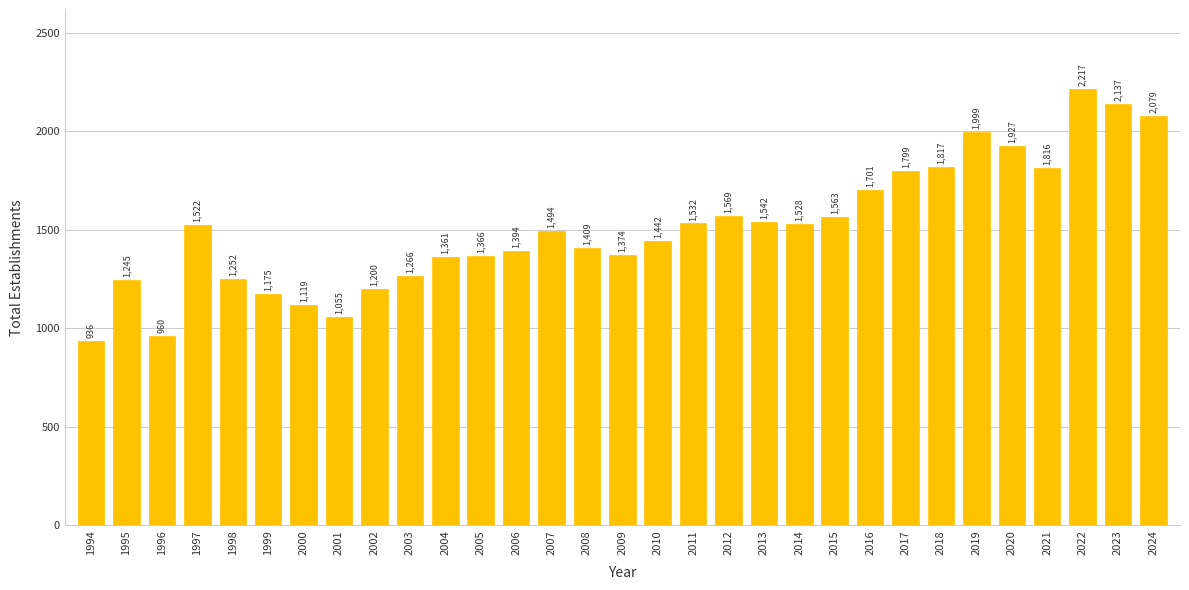

What is the sum of all values?

46796